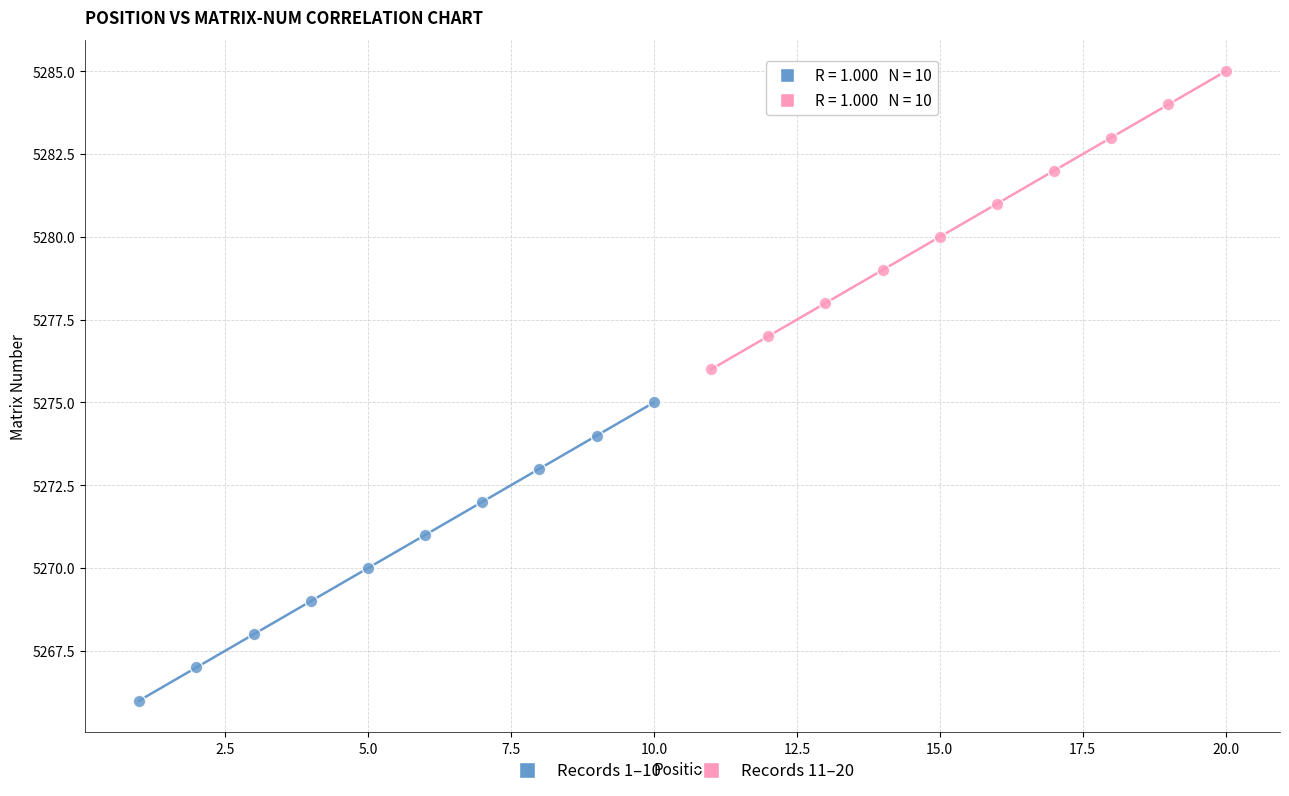

Which series contains the highest Y value?

Records 11–20